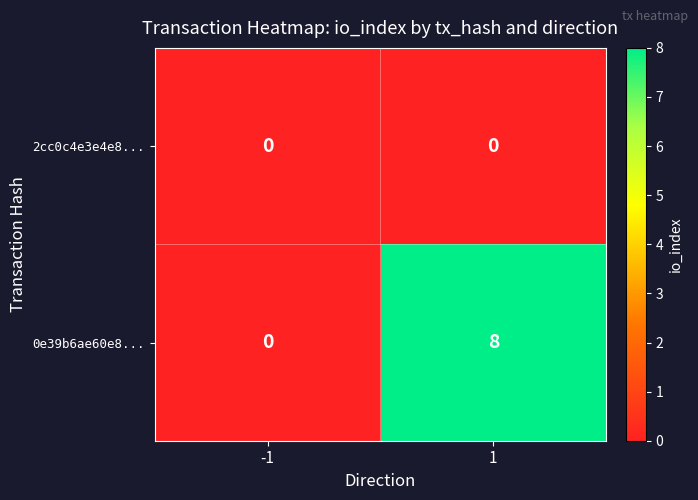

How many data points does each series have?

2